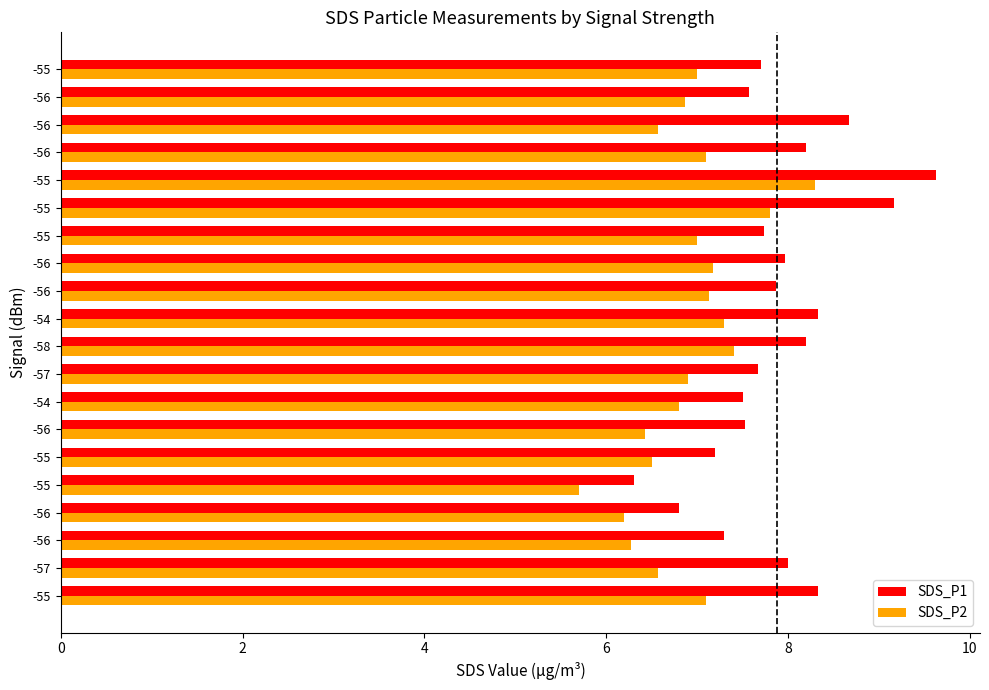

What is the maximum value for SDS_P1?

9.6